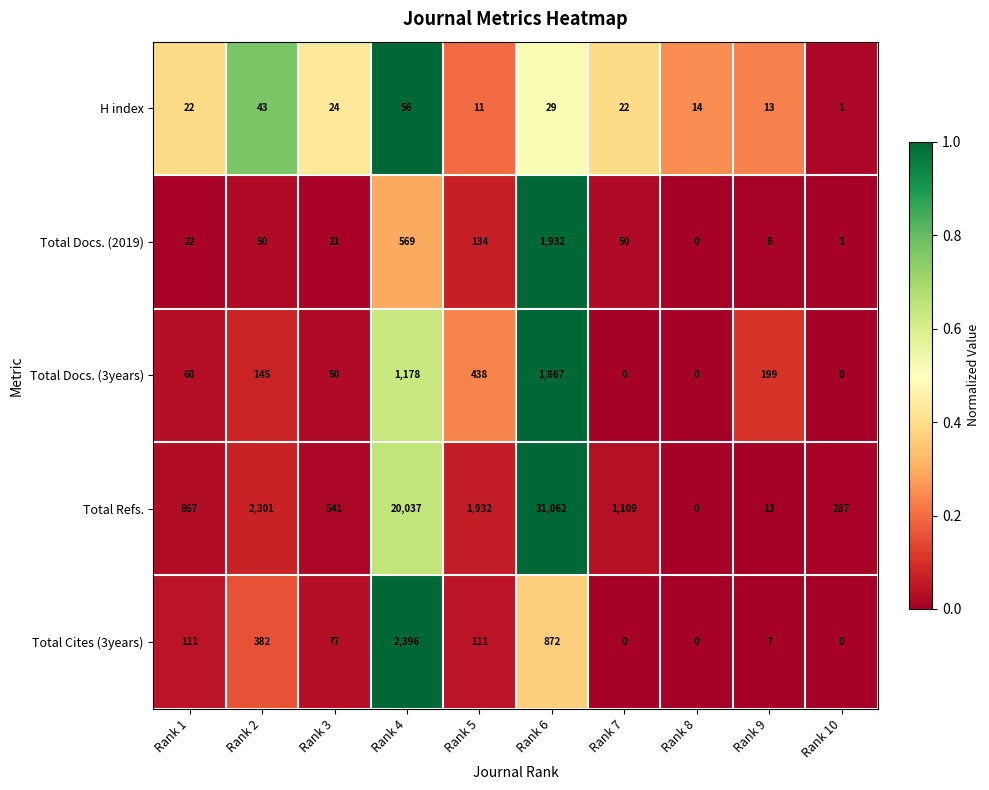

What is the total value across all series at Rank 7?

1181